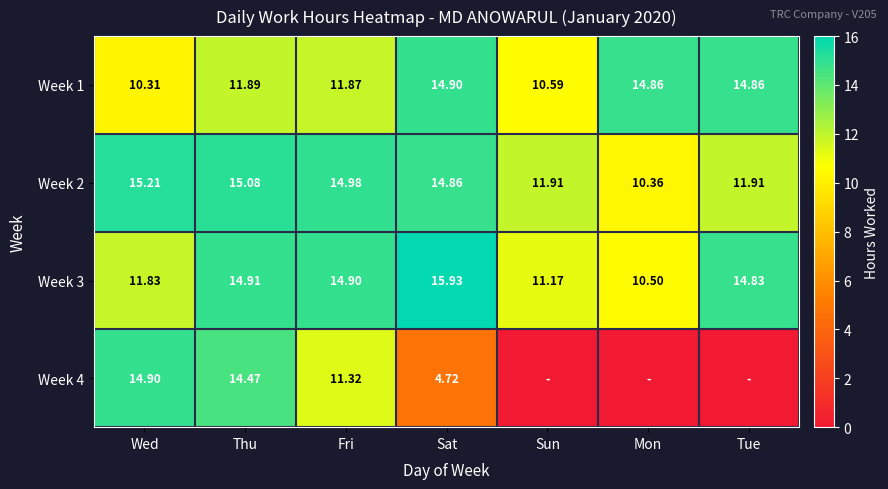

What is the difference between the Week 2 values at Fri and Sun?

3.1